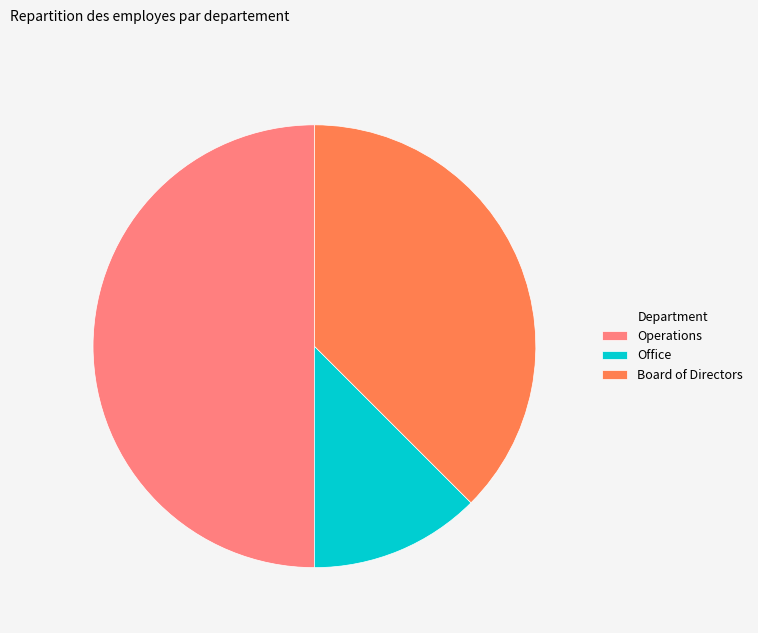

Which has a higher value, Operations or Board of Directors?

Operations